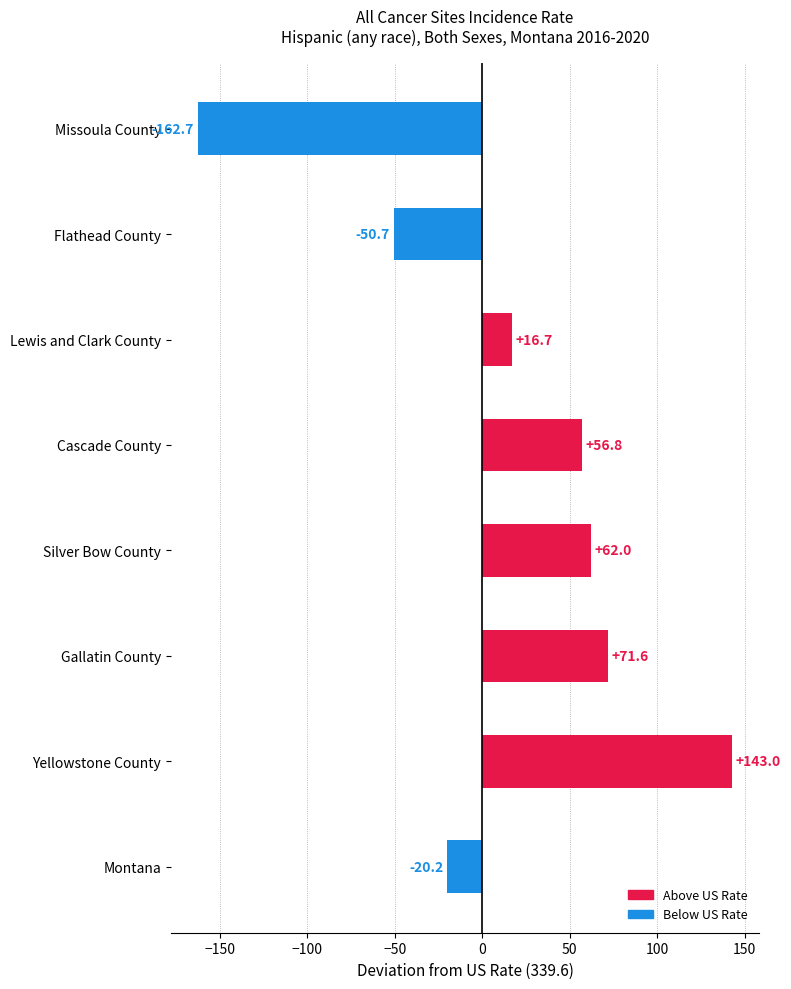

Between Gallatin County and Cascade County, which is larger?

Gallatin County